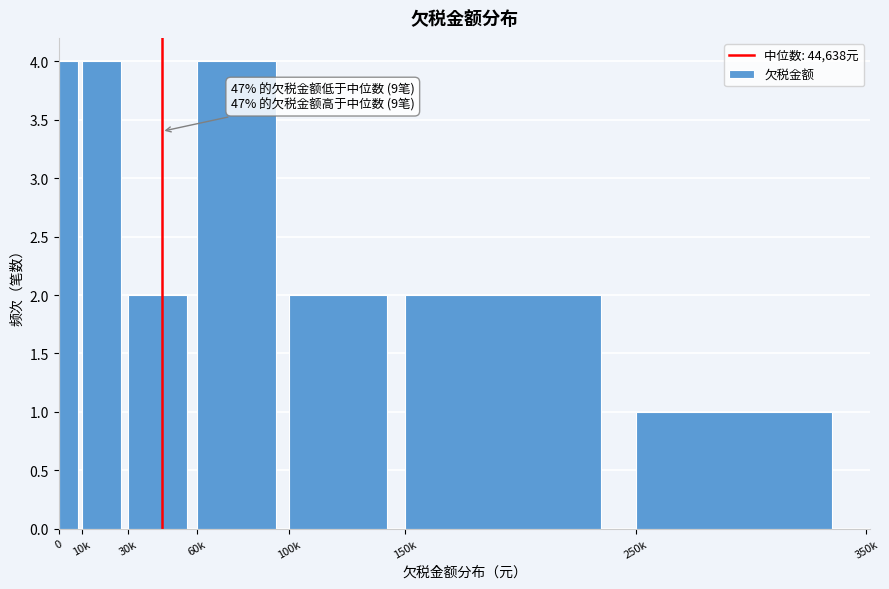

Reading left to right, transcribe all the data shown in this chart.

0=4	10k=4	30k=2	60k=4	100k=2	150k=2	250k=1